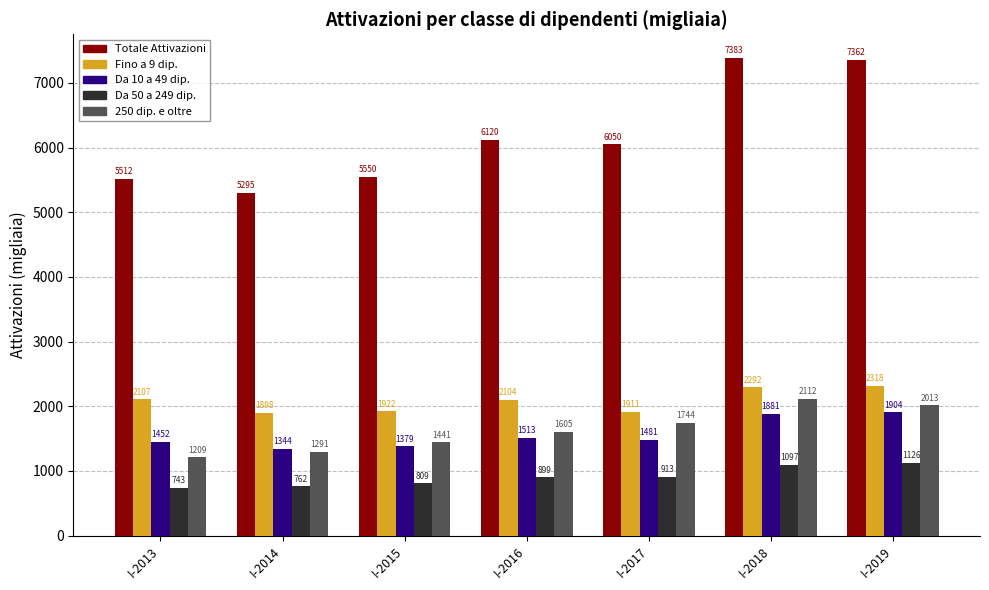

Is it true that Da 10 a 49 dip. equals 1452.4 at I-2013?

True